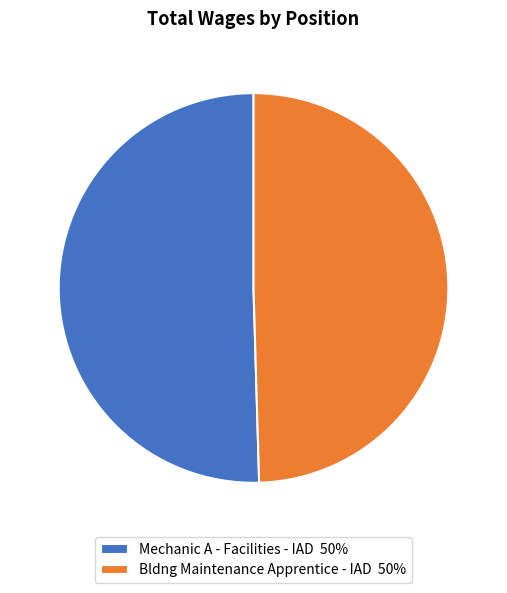

What is the ratio of the value at Bldng Maintenance Apprentice - IAD 50% to the value at Mechanic A - Facilities - IAD 50%?

1.0